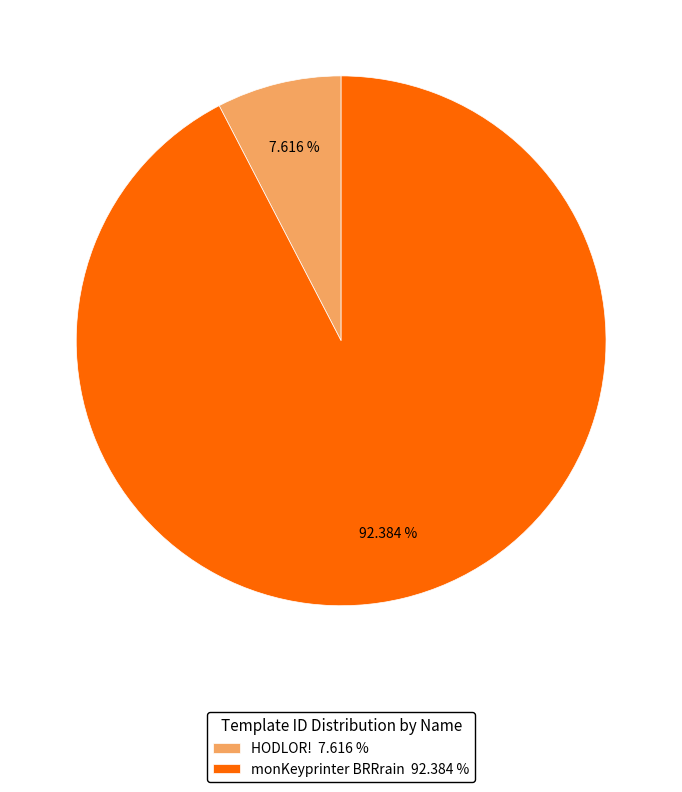

Rank the categories by value from highest to lowest.

monKeyprinter BRRrain, HODLOR!